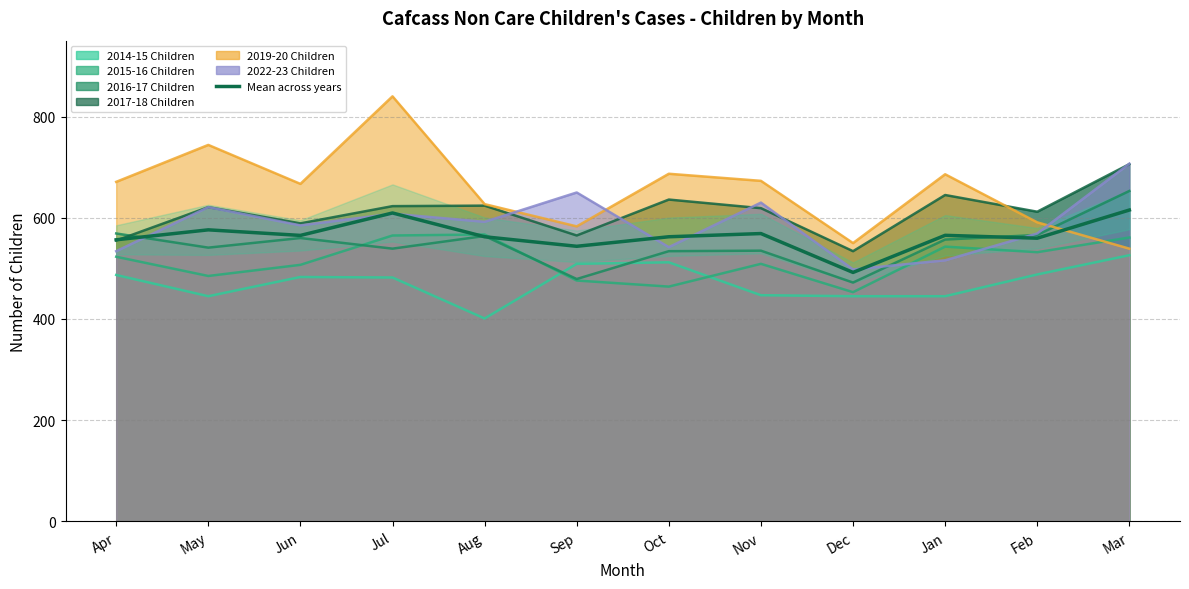

How many interior local peaks (higher than both neighbors) does the data have?

4